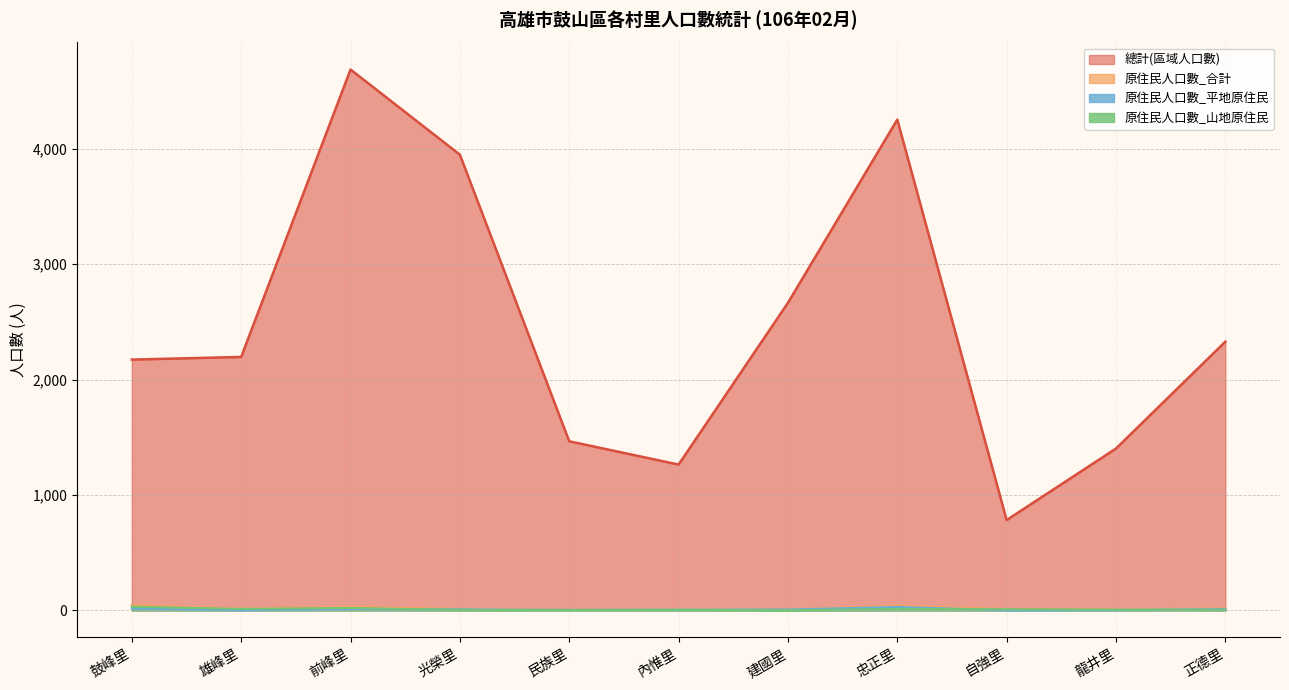

Where is the first local maximum for 原住民人口數_山地原住民?

前峰里